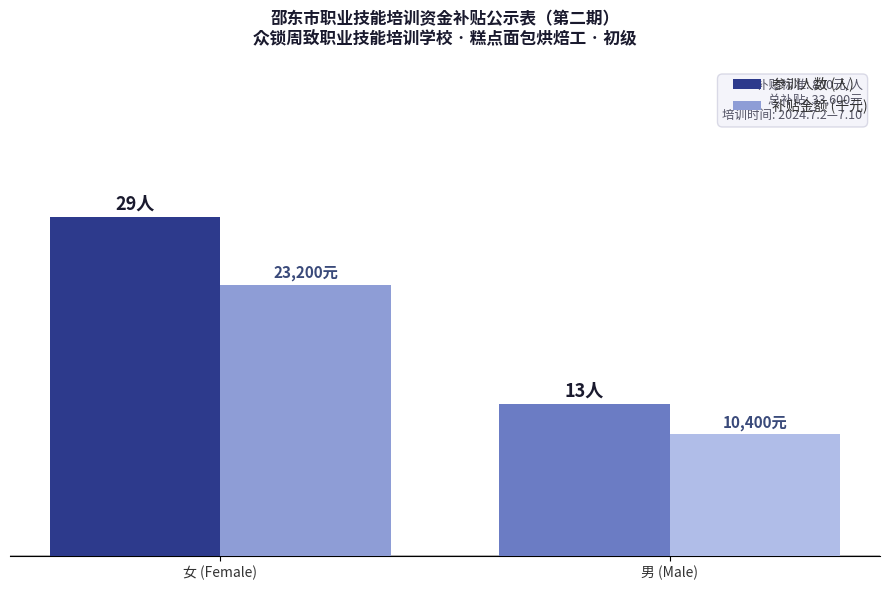

What is the label of the 1st bar from the left?

女 (Female)